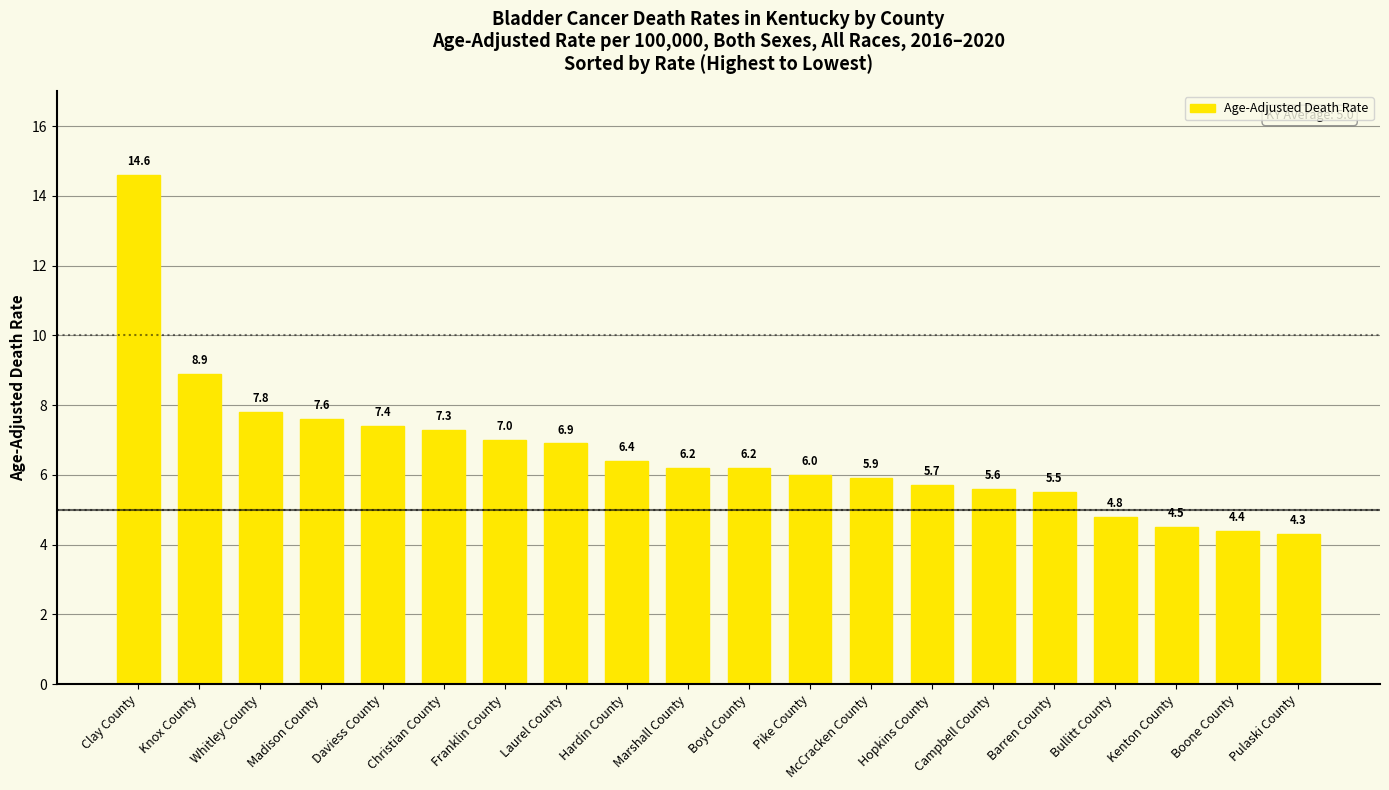

What is the difference between the second highest and minimum values?

4.6